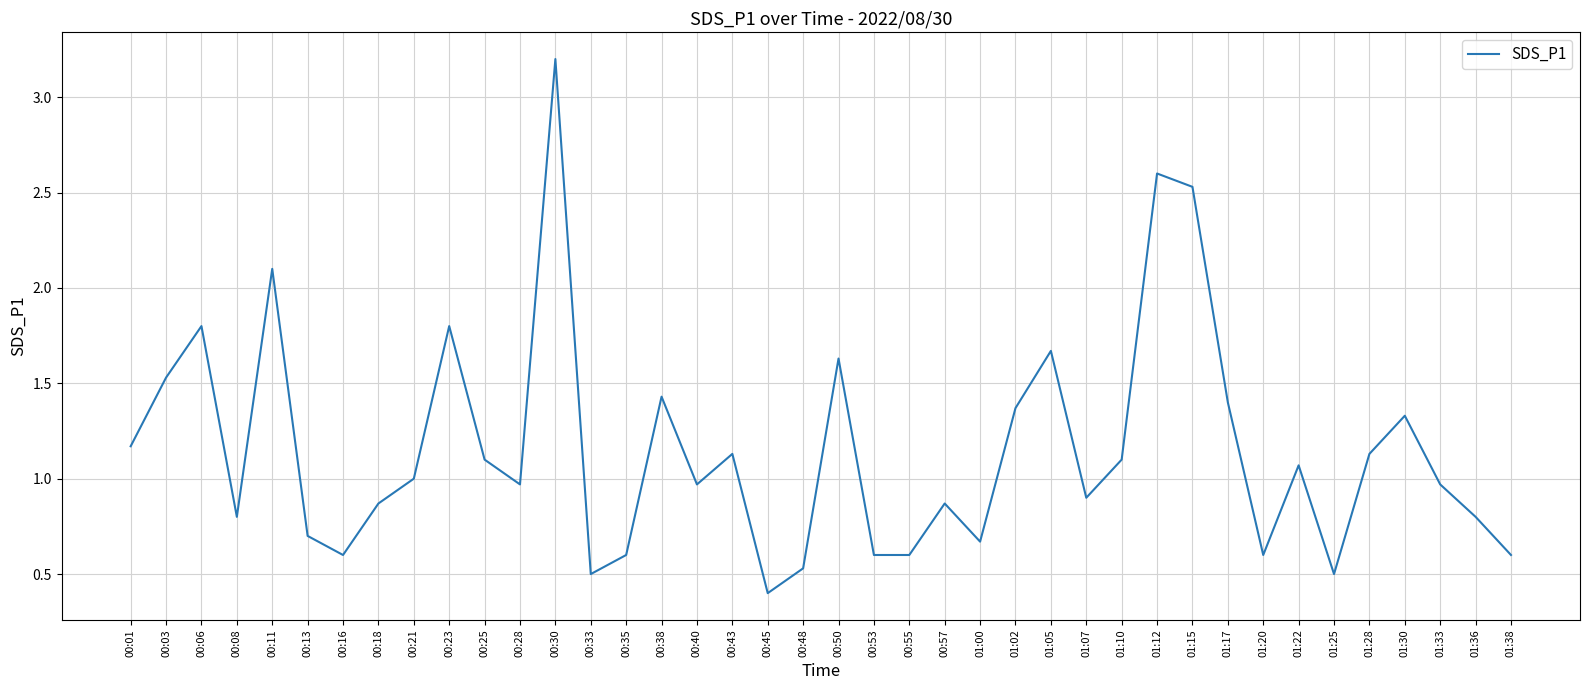

Which has a higher value, 01:15 or 01:25?

01:15